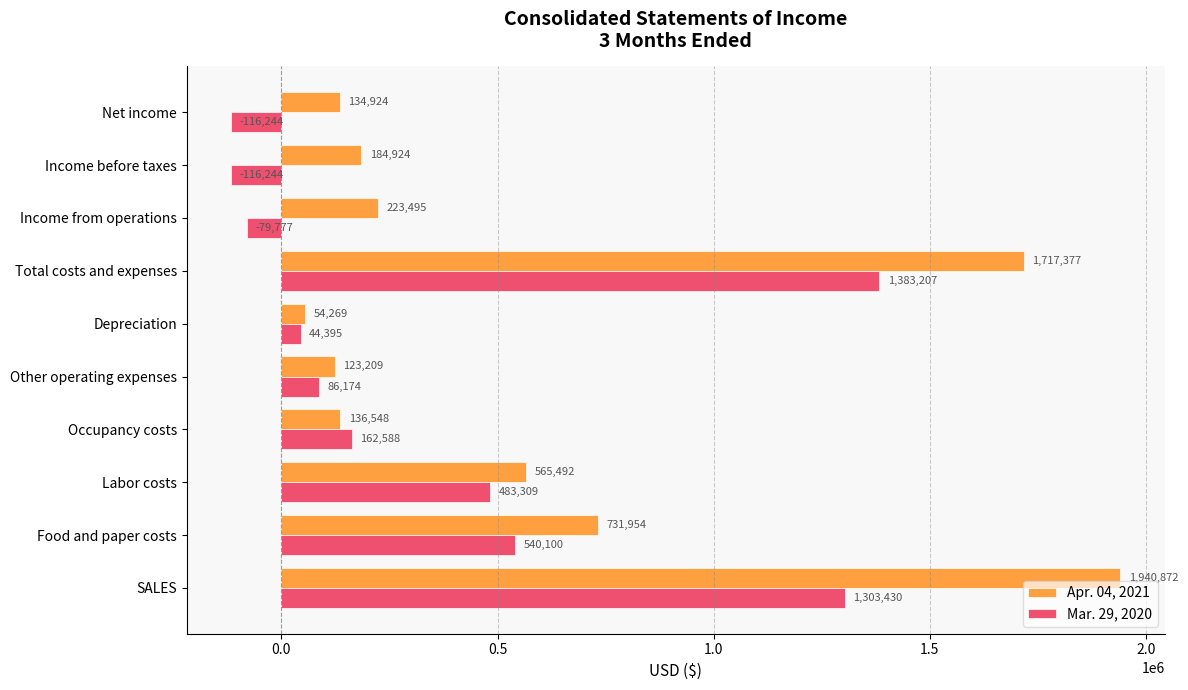

Which category has the highest value in the Mar. 29, 2020 series?

Total costs and expenses